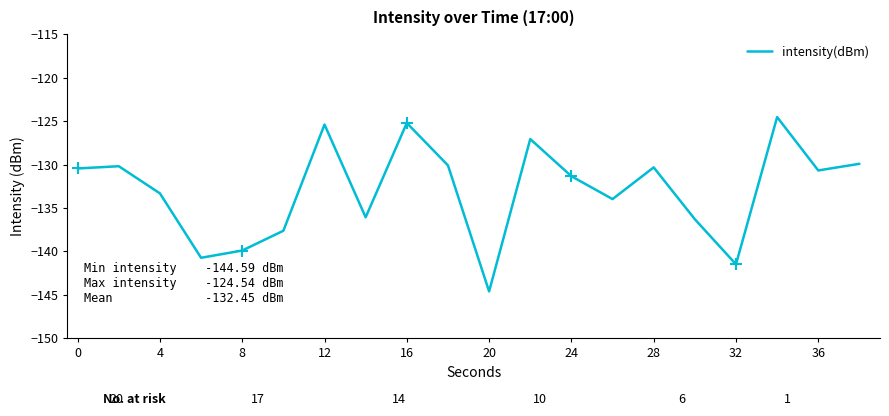

What is the minimum value shown in the chart?

-144.6